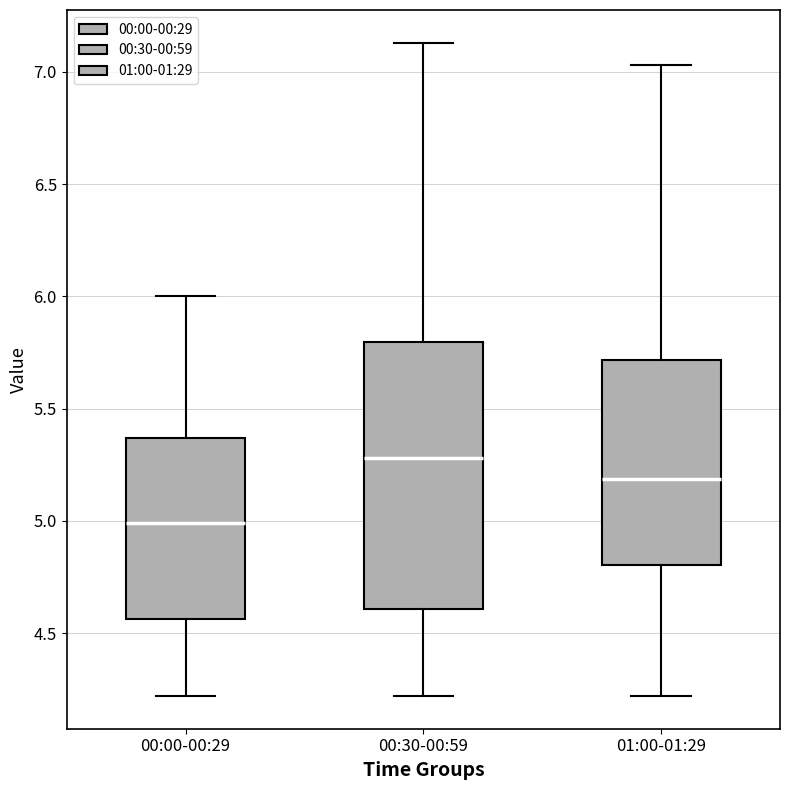

Reading left to right, read every box against the y-axis: the position of its median line, the range the box covers, and the ends of its whiskers. The values are not printed on the chart, so give them approximately, as read against the axis.

00:00-00:29: median 5.00, box 4.55 to 5.35, whiskers 4.20 to 6.00
00:30-00:59: median 5.30, box 4.60 to 5.80, whiskers 4.20 to 7.15
01:00-01:29: median 5.20, box 4.80 to 5.70, whiskers 4.20 to 7.05